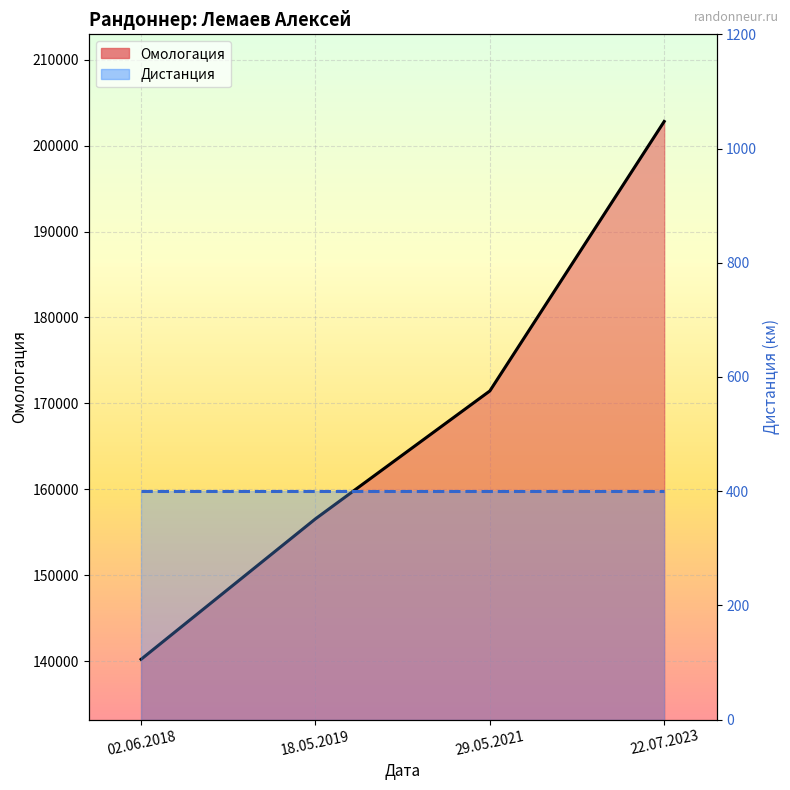

What is the difference between the values at 02.06.2018 and 29.05.2021?

31232